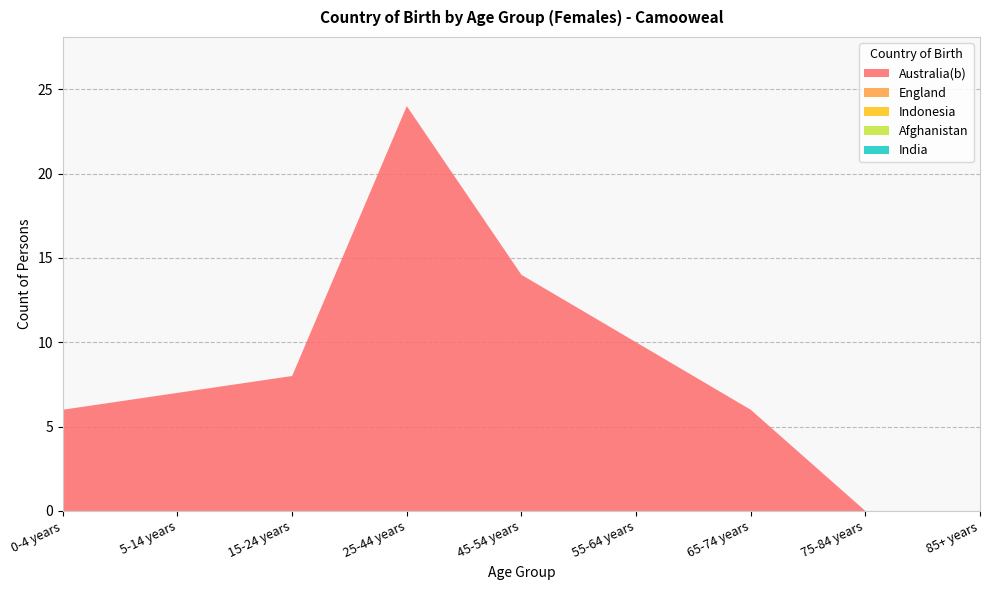

Reading left to right, transcribe all the data shown in this chart.

Australia(b): 6	7	8	24	14	10	6	0	0
England: 0	0	0	0	0	0	0	0	0
Indonesia: 0	0	0	0	0	0	0	0	0
Afghanistan: 0	0	0	0	0	0	0	0	0
India: 0	0	0	0	0	0	0	0	0